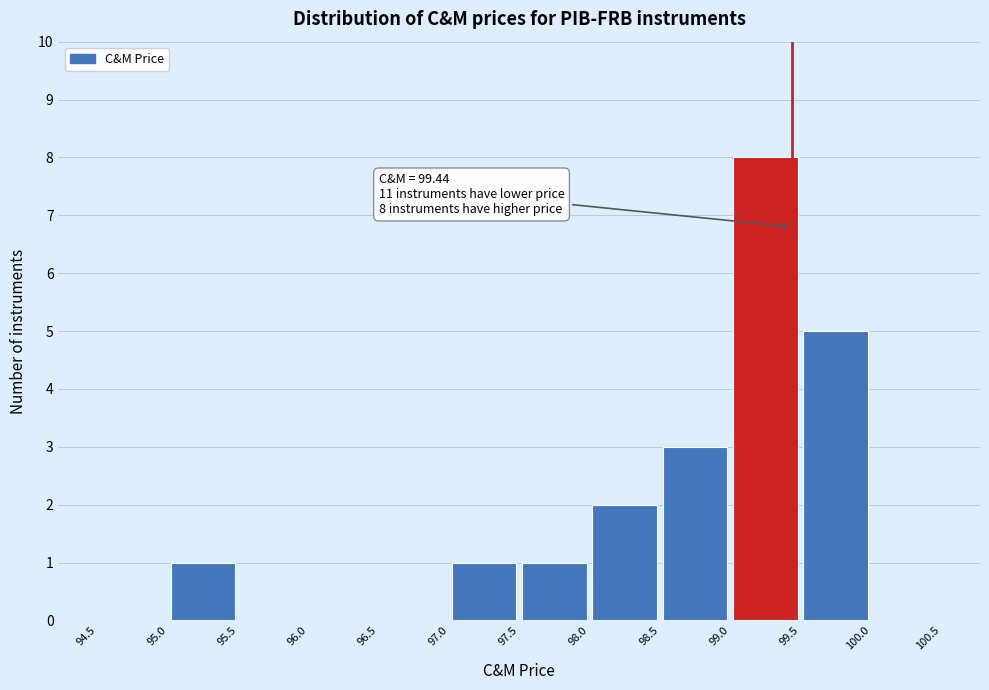

Which range on the x-axis has the tallest bar?

99.0 to 99.5